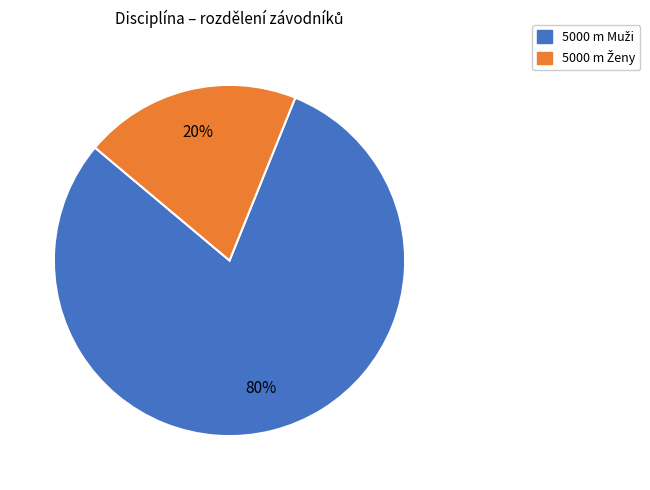

Does any single category account for the majority?

Yes